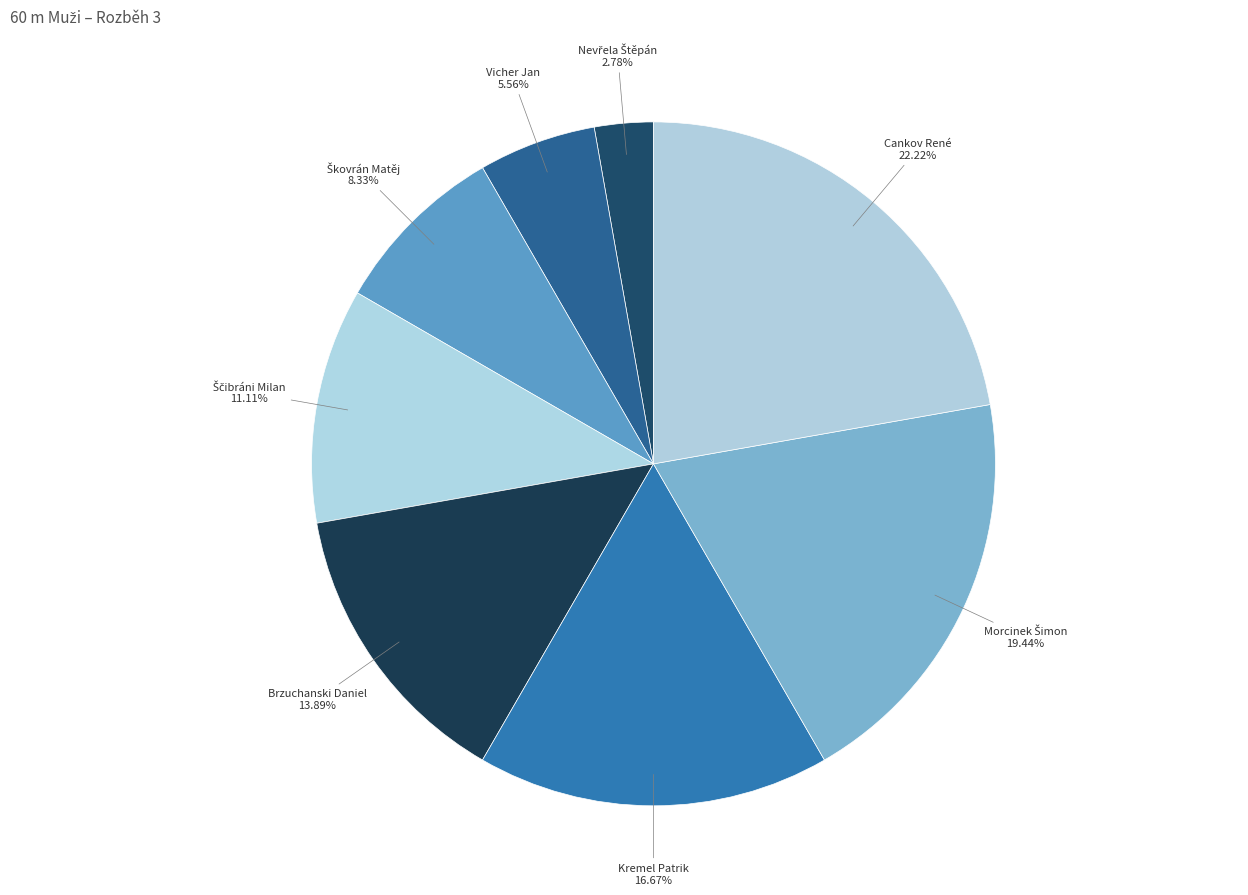

Which slice is the largest?

Cankov René